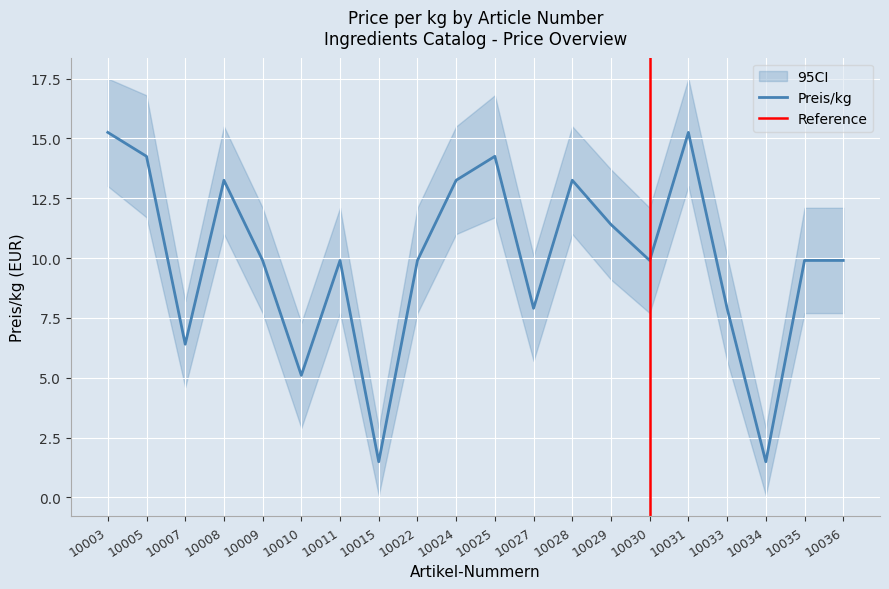

Which category has the lowest value in the Preis/kg_lower series?

10015